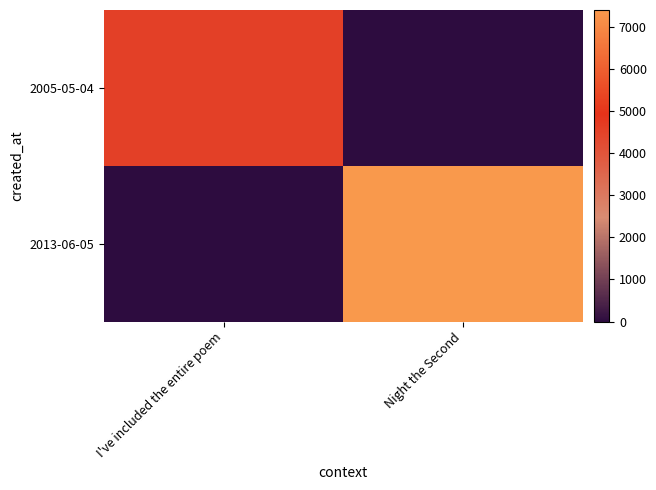

Reading left to right, extract all data points from this chart.

2005-05-04: I've included the entire poem=4555	Night the Second=0
2013-06-05: I've included the entire poem=0	Night the Second=7400